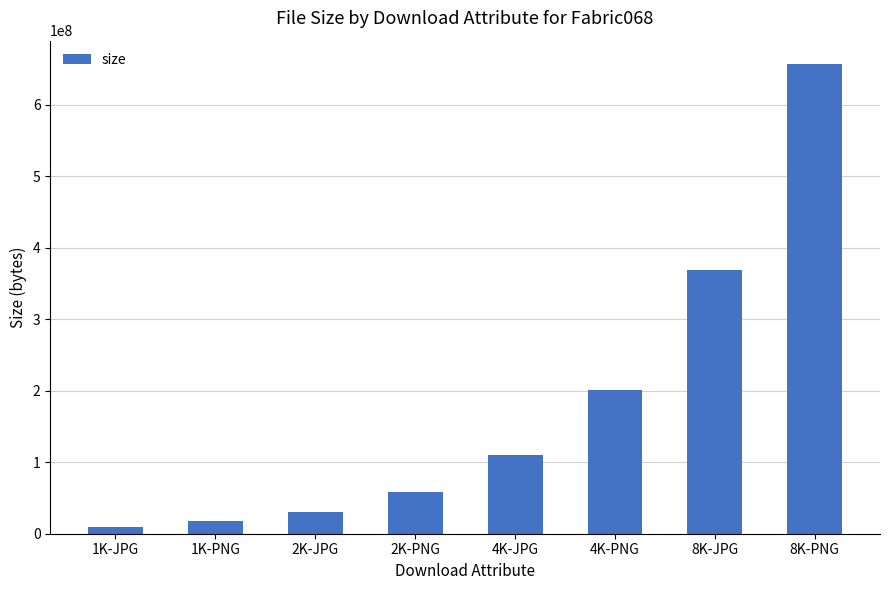

Approximately how many times larger is the value at 4K-PNG compared to 4K-JPG?

1.8